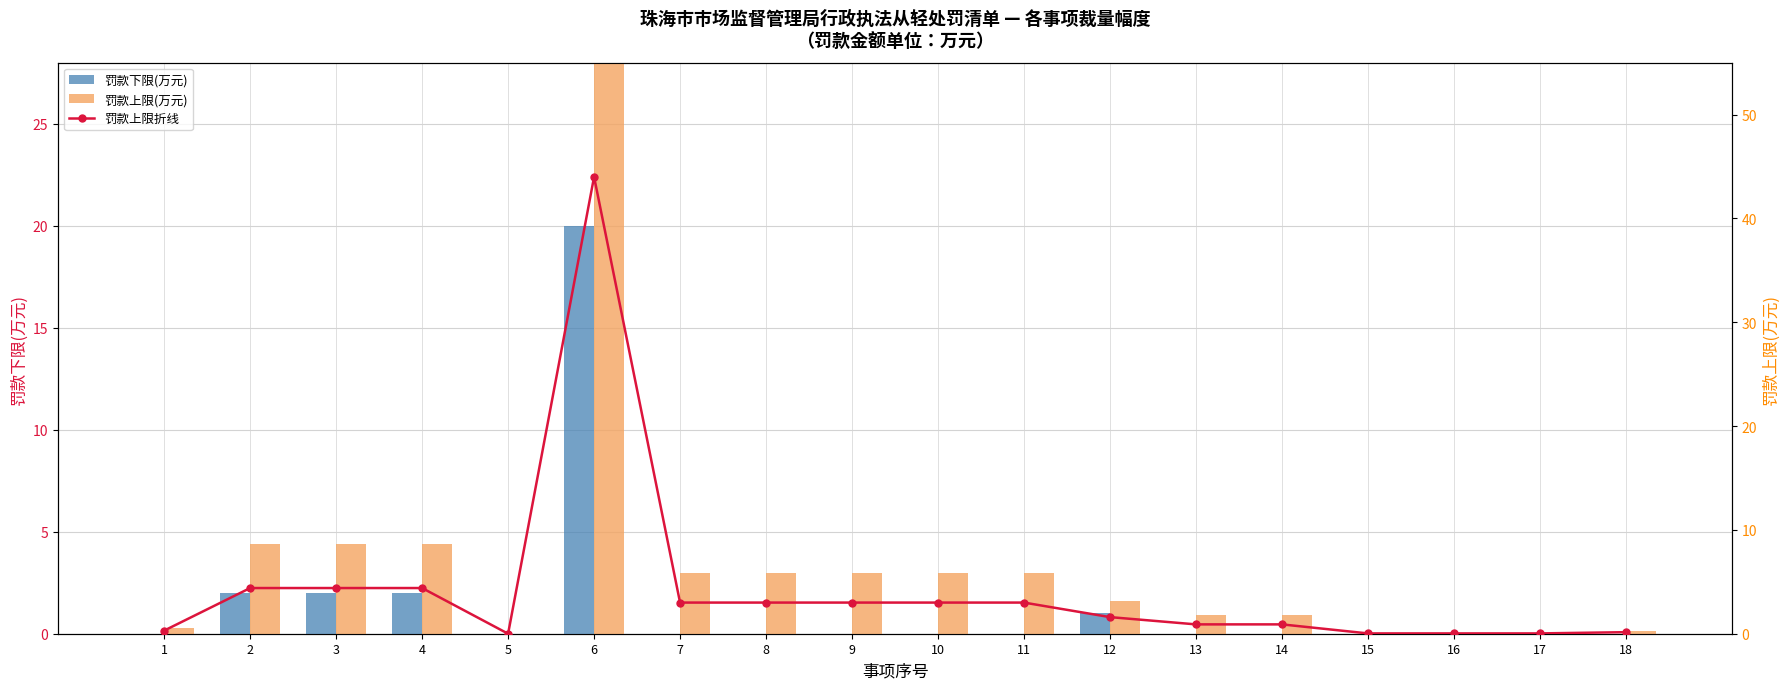

Reading left to right, transcribe all the data shown in this chart.

罚款下限(万元): 0.0	2.0	2.0	2.0	0.0	20.0	0.0	0.0	0.0	0.0	0.0	1.0	0.0	0.0	0.0	0.0	0.0	0.0
罚款上限(万元): 0.3	4.4	4.4	4.4	0.0	44.0	3.0	3.0	3.0	3.0	3.0	1.6	0.9	0.9	0.0	0.0	0.0	0.1
罚款上限折线: 0.3	4.4	4.4	4.4	0.0	44.0	3.0	3.0	3.0	3.0	3.0	1.6	0.9	0.9	0.0	0.0	0.0	0.1